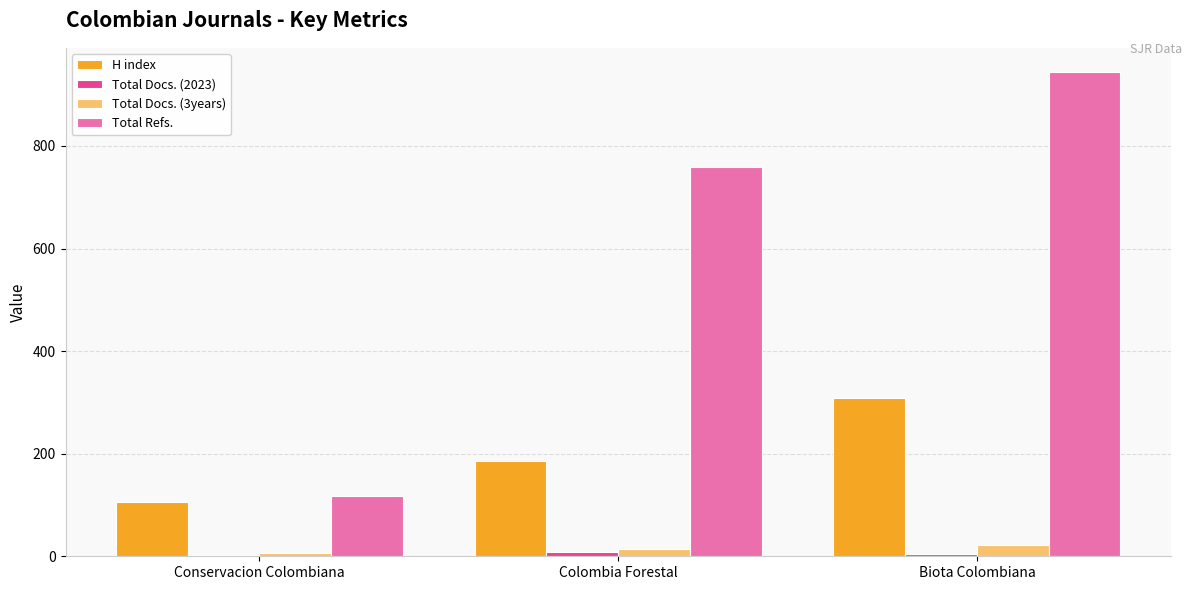

Count the number of data series in this chart.

4